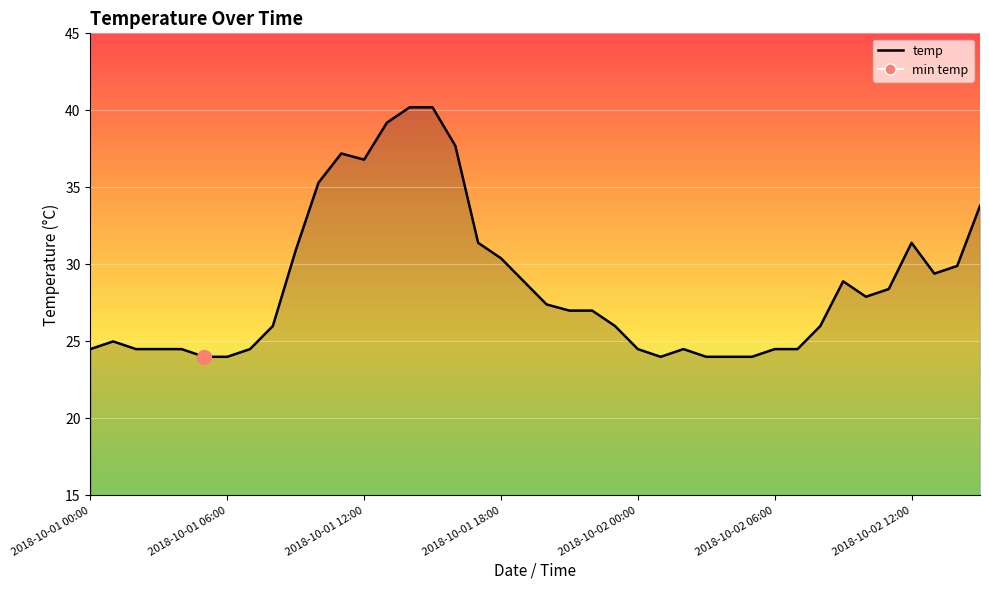

What is the difference between the maximum and minimum values?

16.2